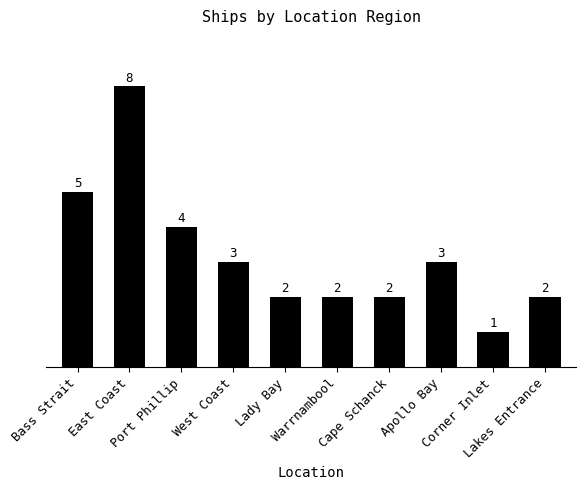

What is the average value?

3